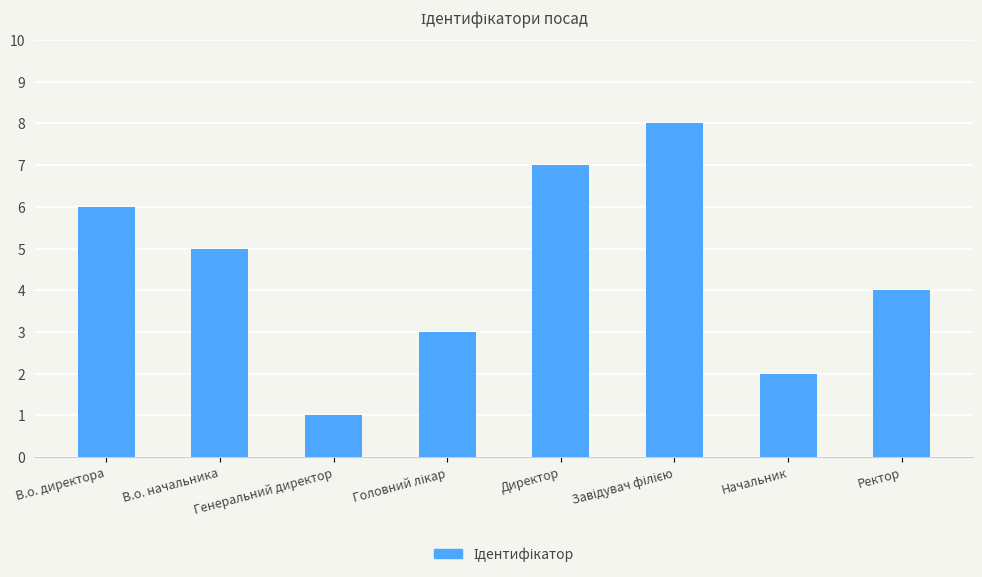

Which category has the lowest value across all series?

Генеральний директор